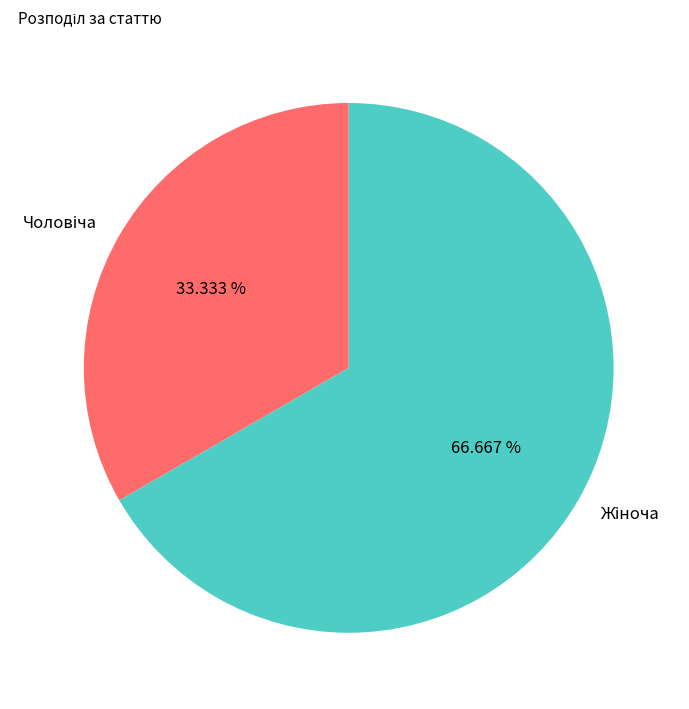

Does any single category account for the majority?

Yes